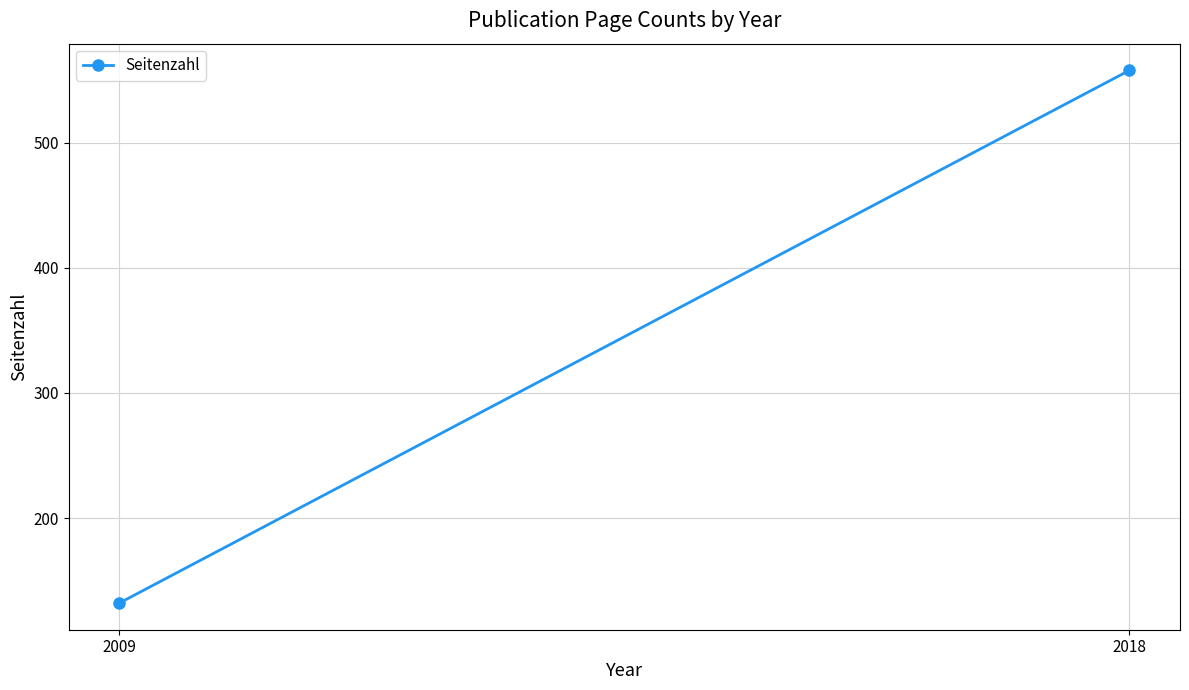

True or false: the data shows 132 at 2009.

True